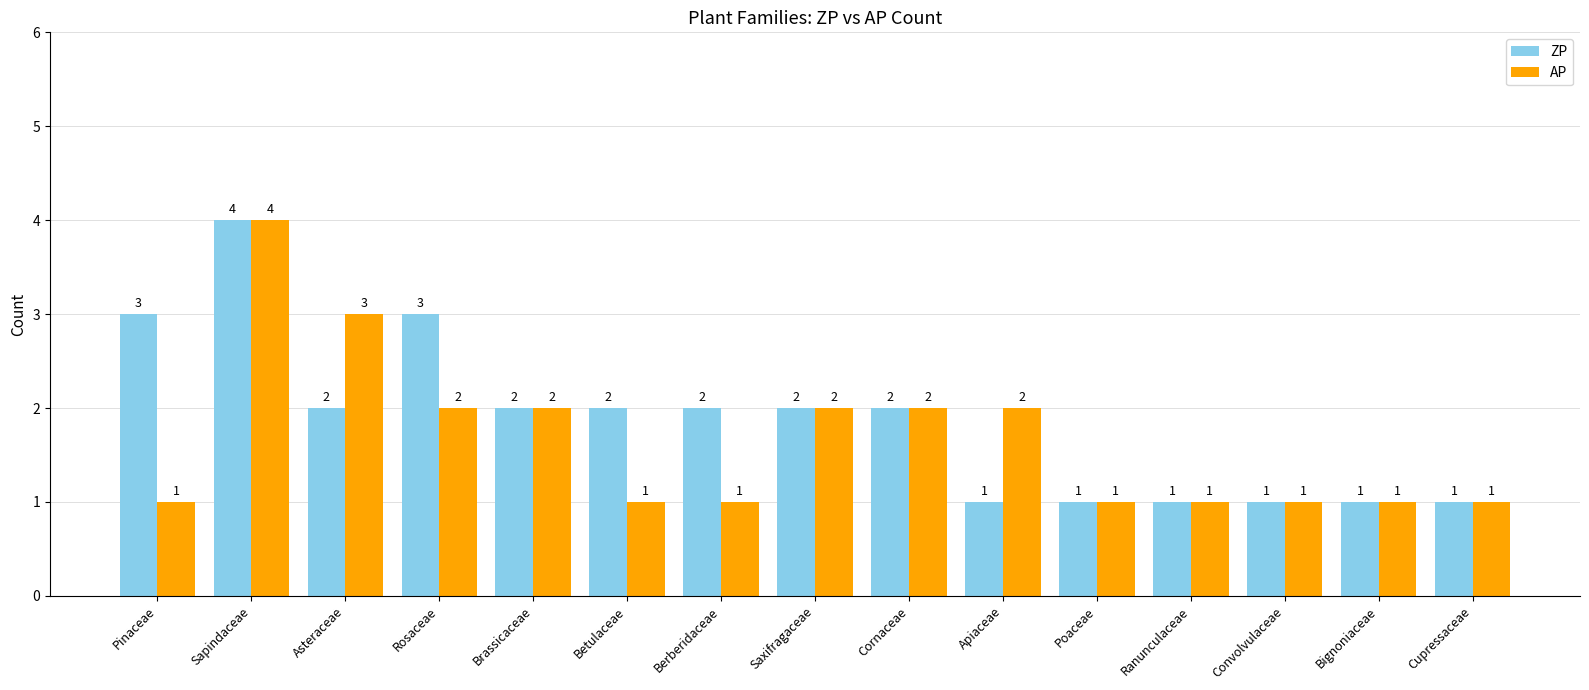

Between Asteraceae and Poaceae, which series saw the biggest shift?

AP